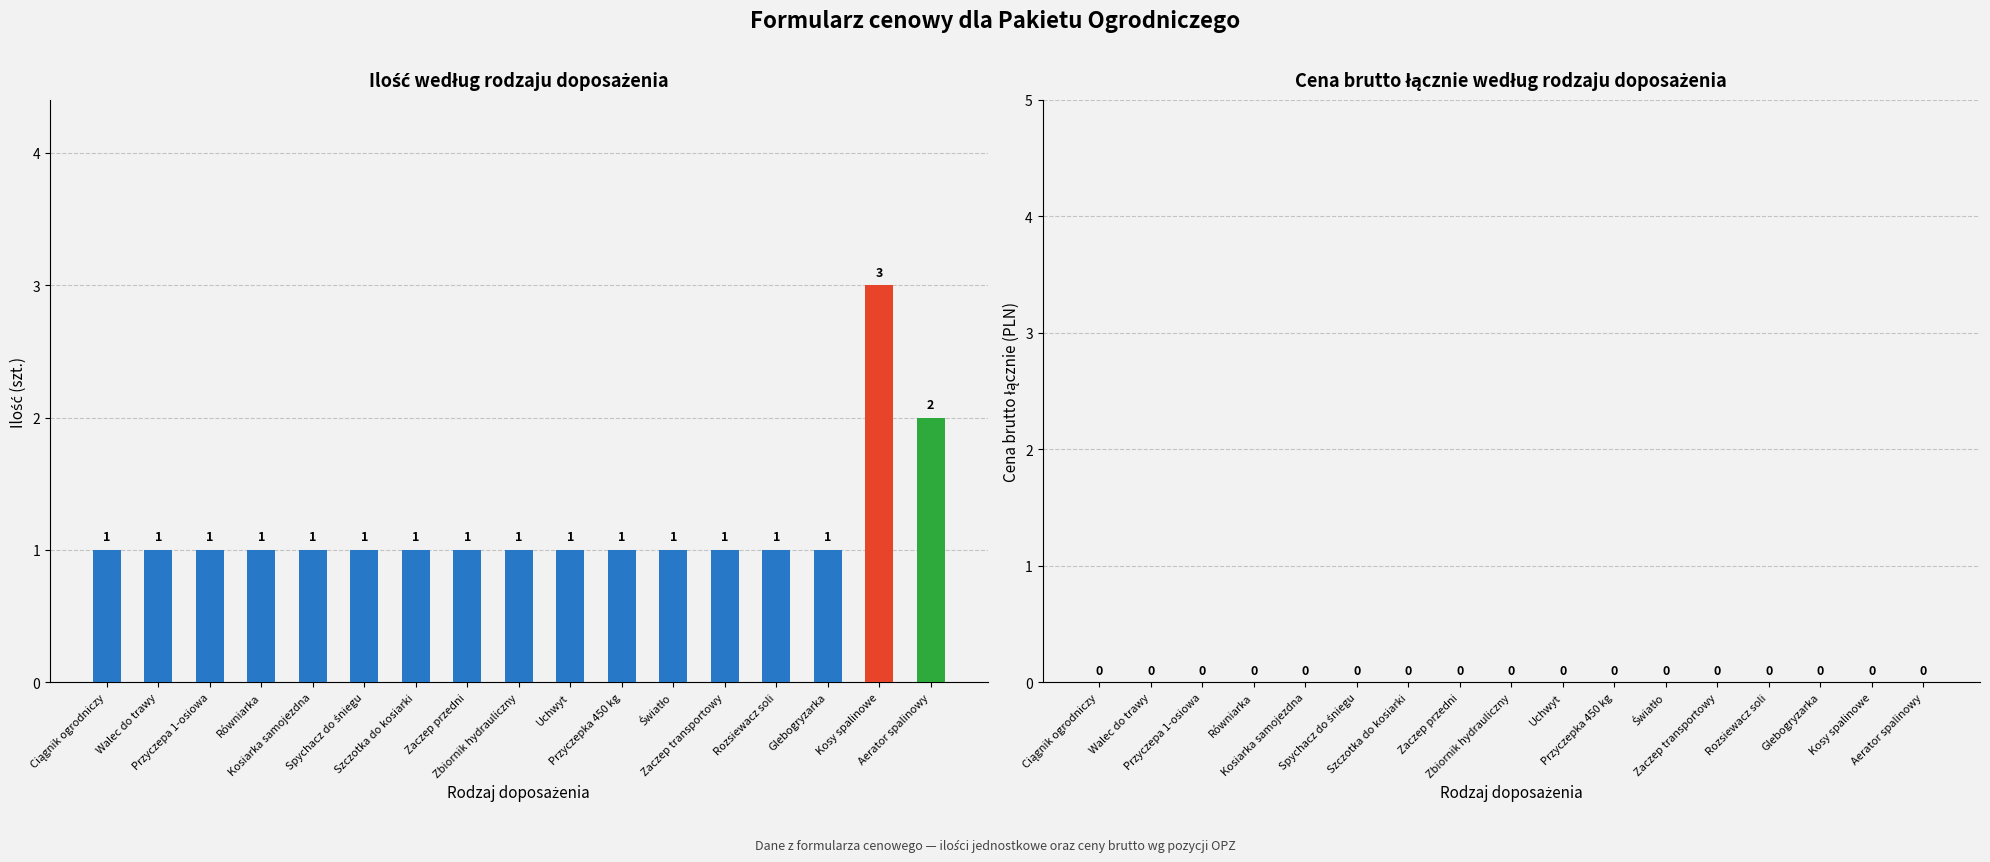

What is the value of the 8th bar from the left?

1